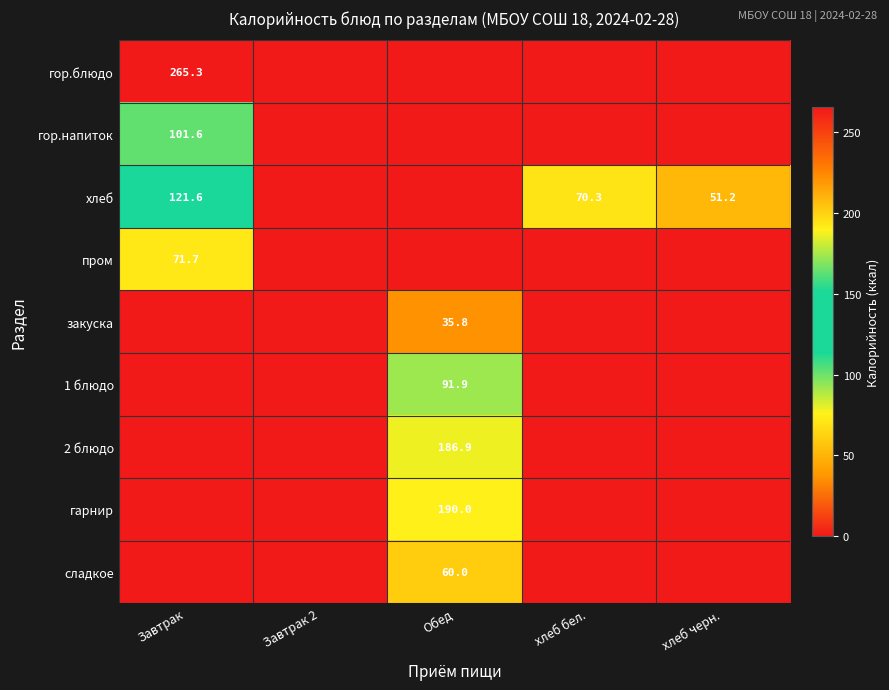

Which label corresponds to the largest value in the chart?

Завтрак